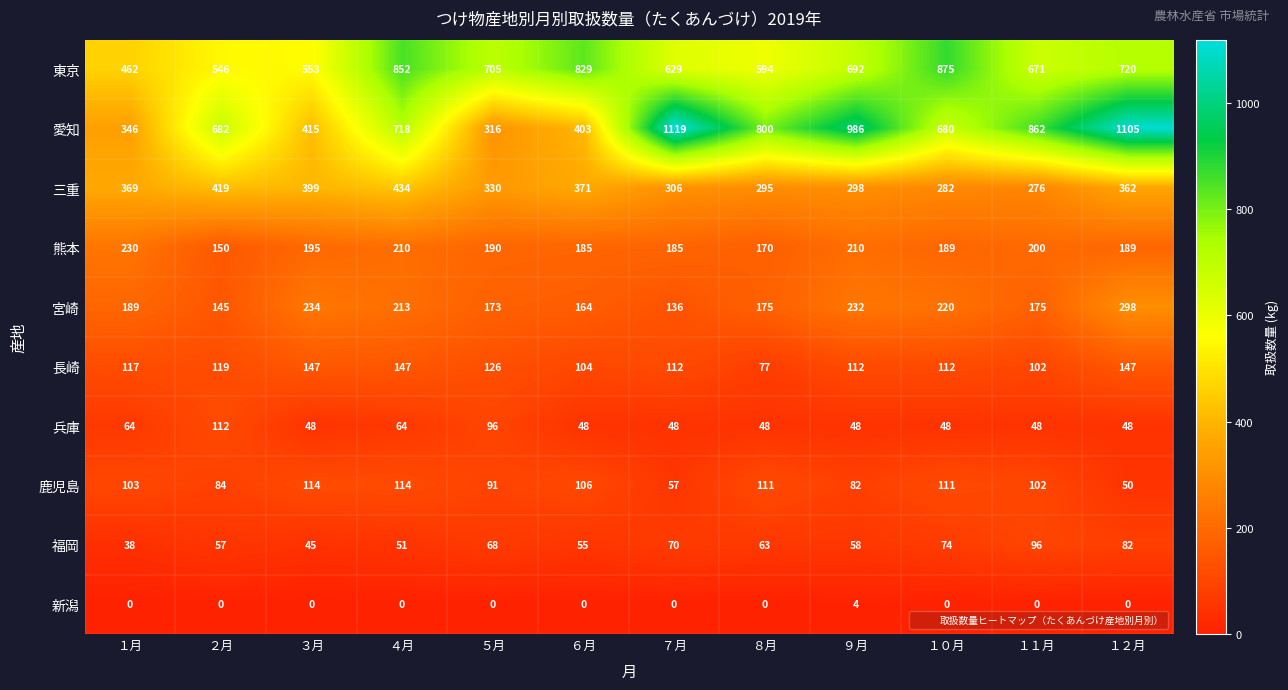

Which category has the lowest value in the 福岡 series?

１月